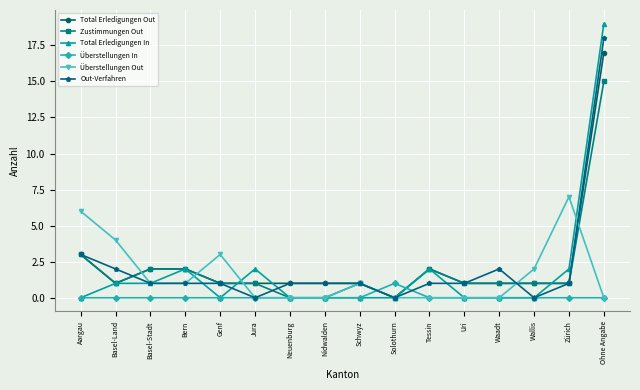

What is the total value across all series at Wallis?

4